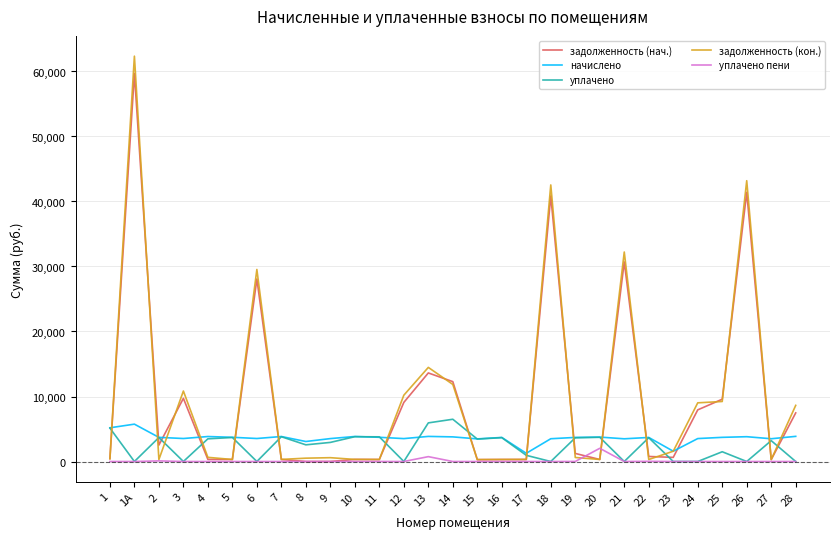

The value of начислено at 7 is 3844.2. True or false?

True